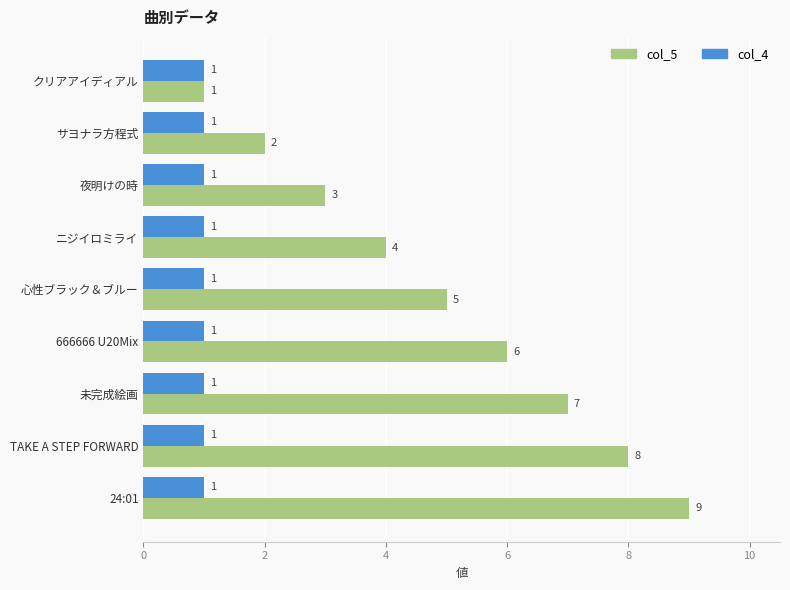

Which series has the widest spread of values?

col_5